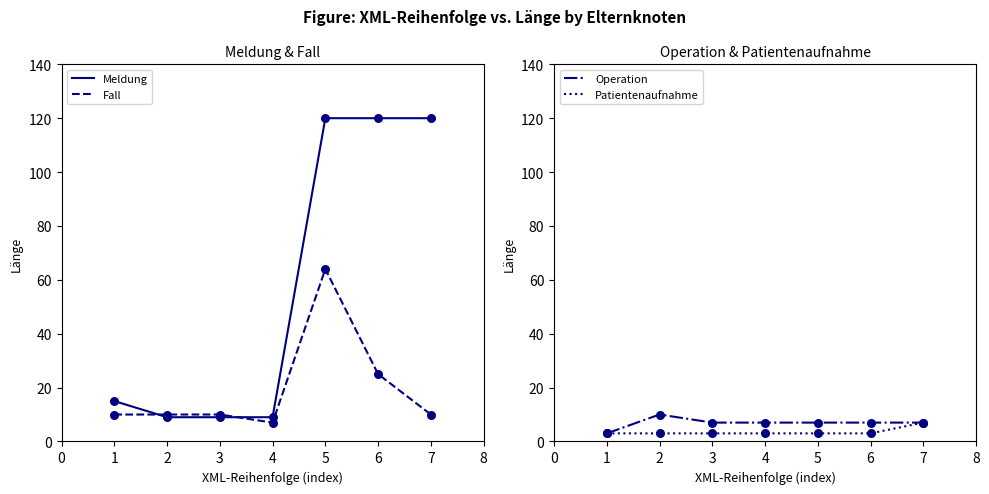

Which series contains the lowest Y value?

Operation